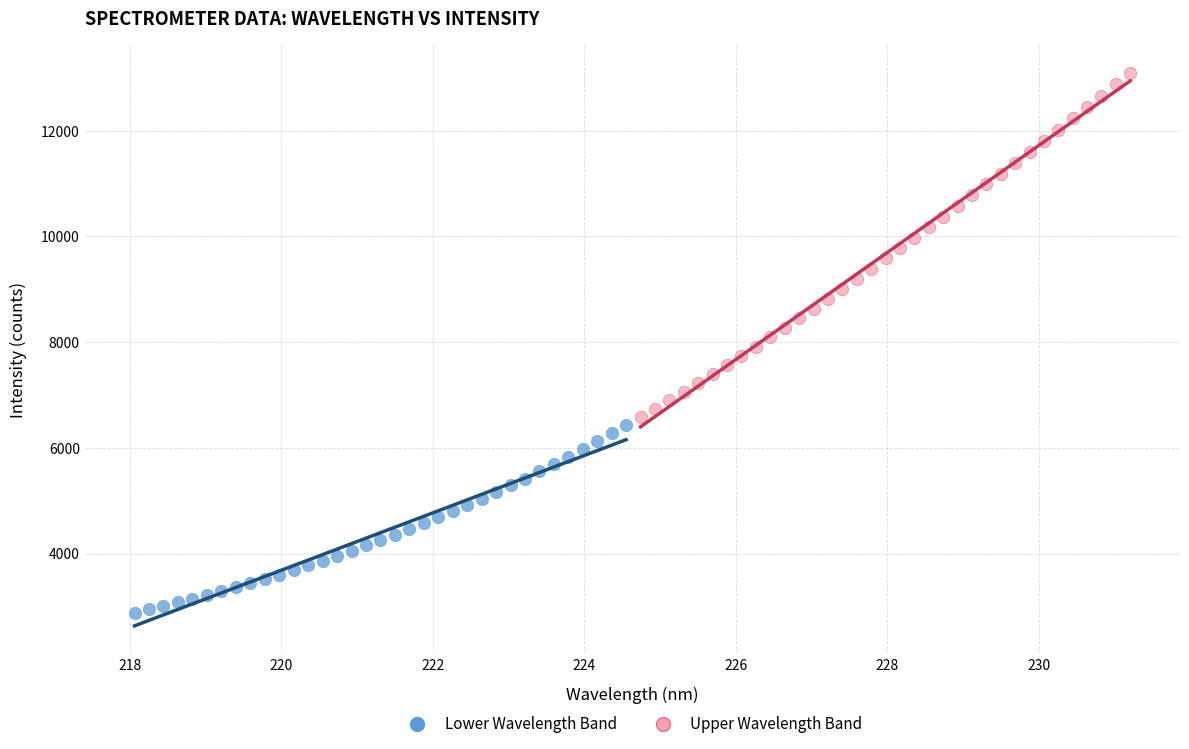

Which series reaches the minimum Y coordinate?

Lower Wavelength Band